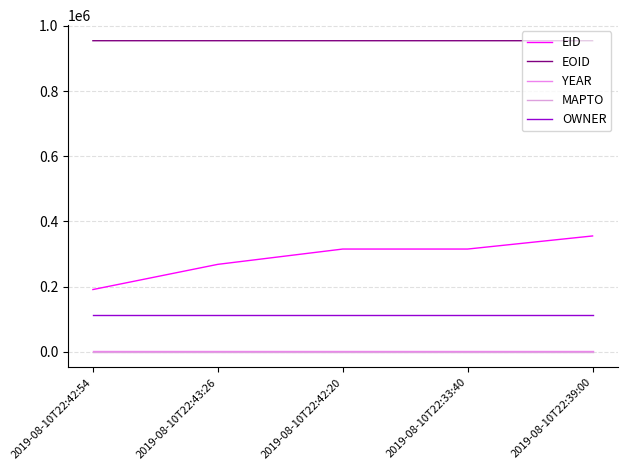

What position from the left is 2019-08-10T22:39:00?

5